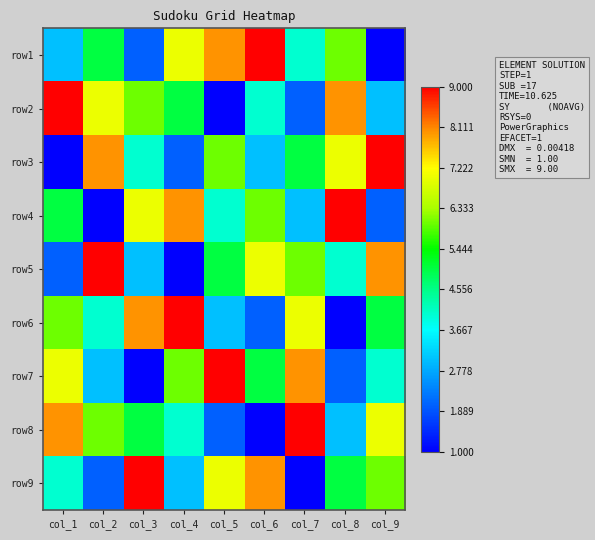

At which category is the sum across all series the highest?

col_1